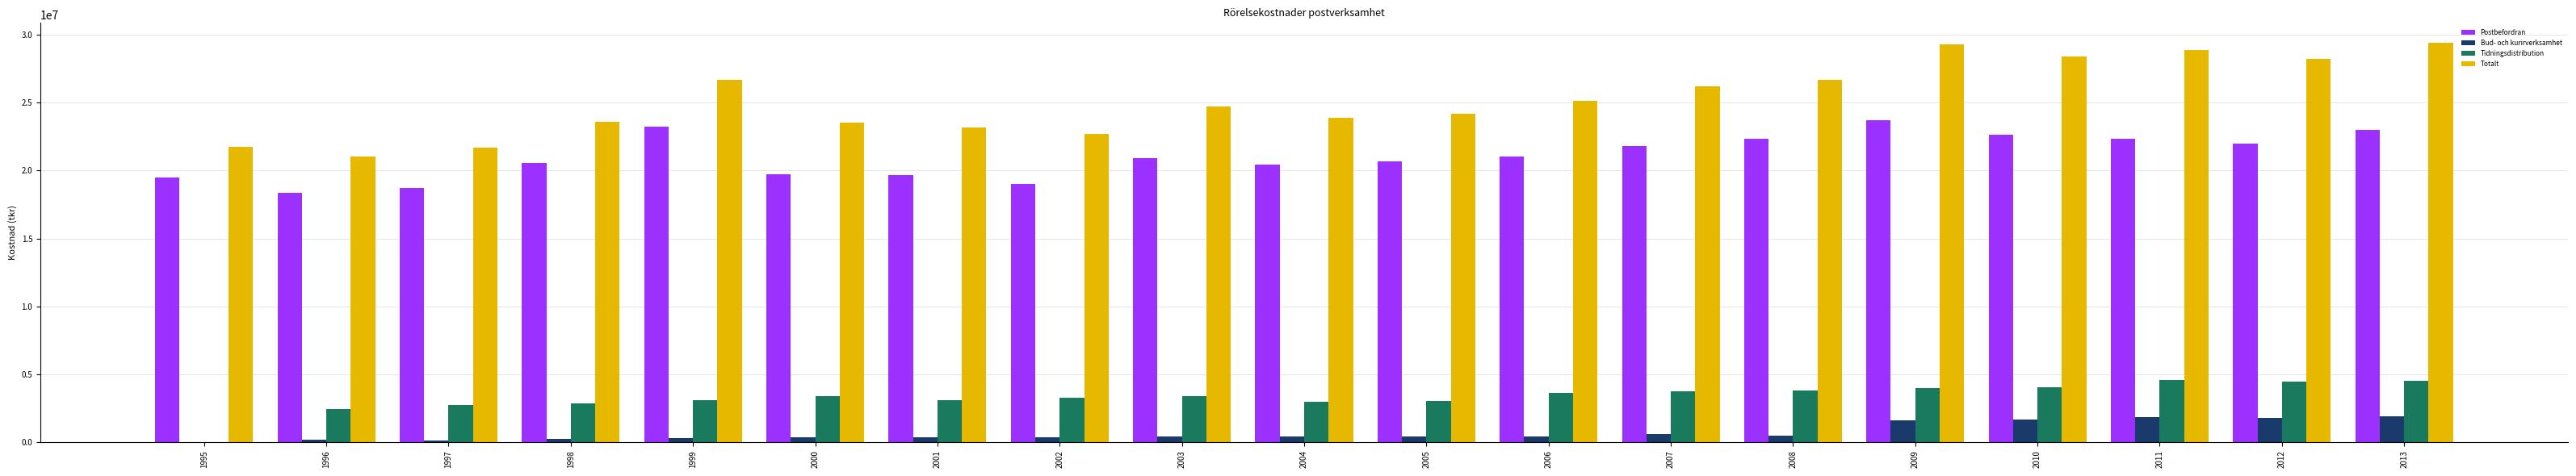

What is the sum of all Tidningsdistribution values?

63258898